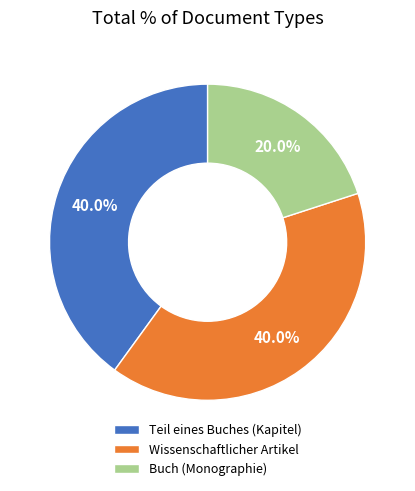

Count the number of slices in the pie.

3